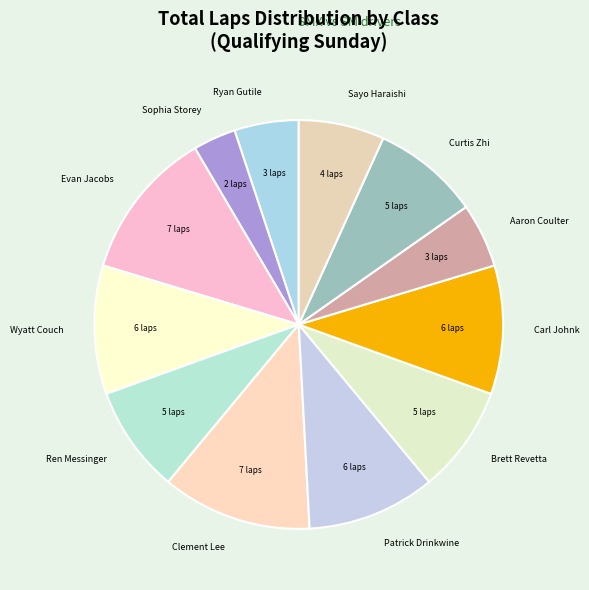

The Evan Jacobs slice represents 1% of the pie. True or false?

False